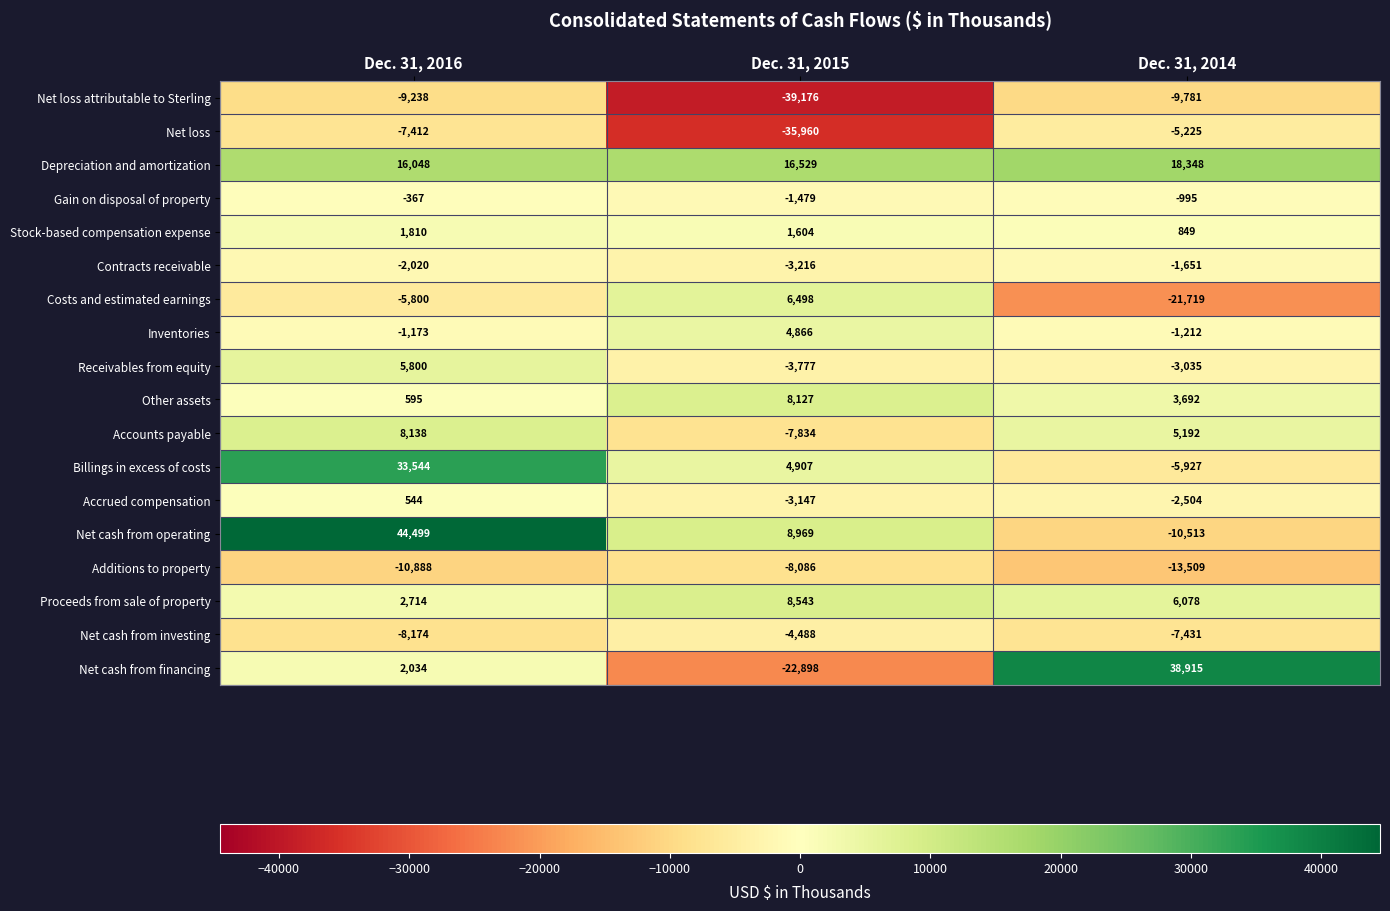

List the labels in order of Accounts payable value, smallest first.

Dec. 31, 2015, Dec. 31, 2014, Dec. 31, 2016